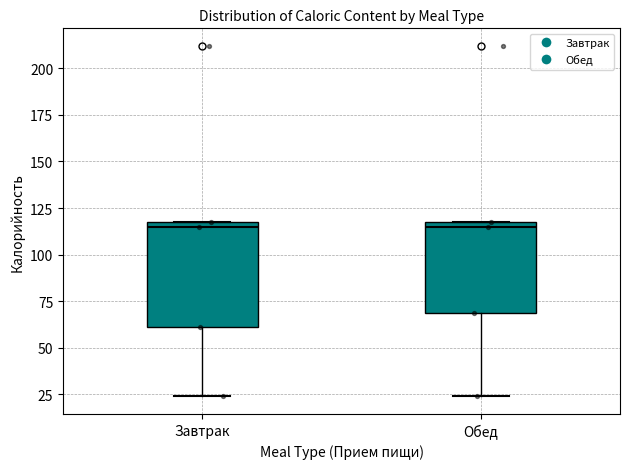

Where does the median line of the box for Завтрак sit on the y-axis? The values are not printed on the chart, so give them approximately, as read against the axis.

115